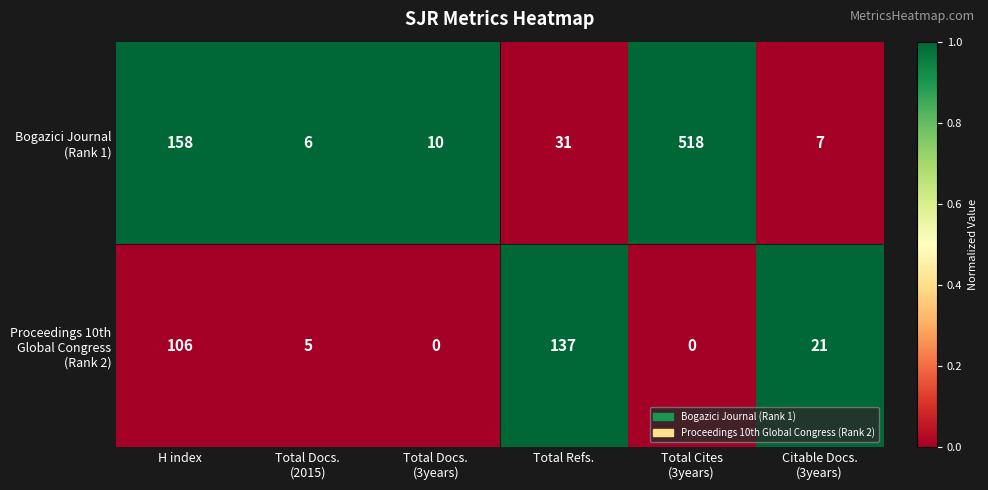

At how many categories does at least one series exceed 86?

3